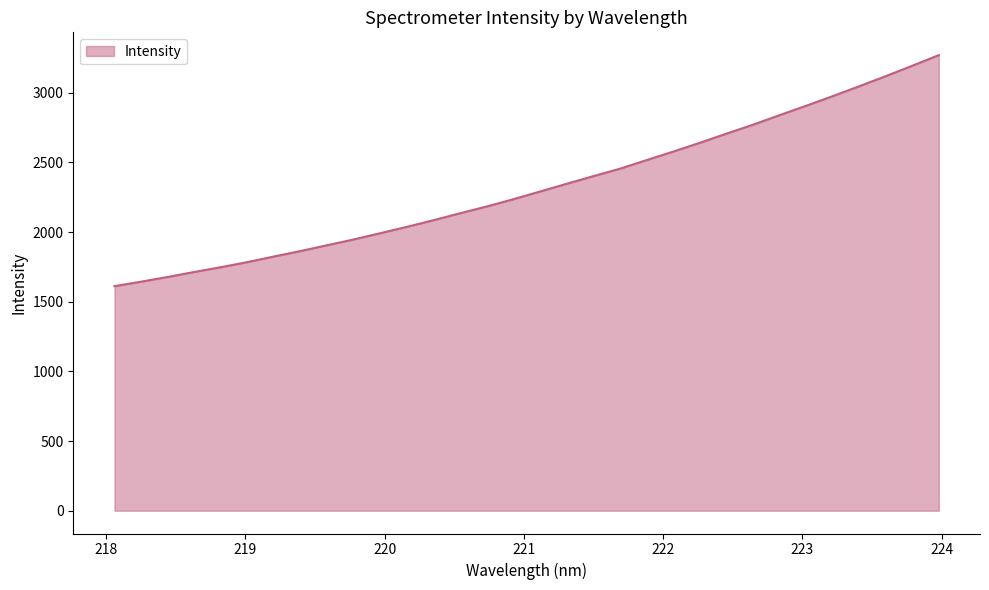

What is the difference between the maximum and minimum values?

1657.9